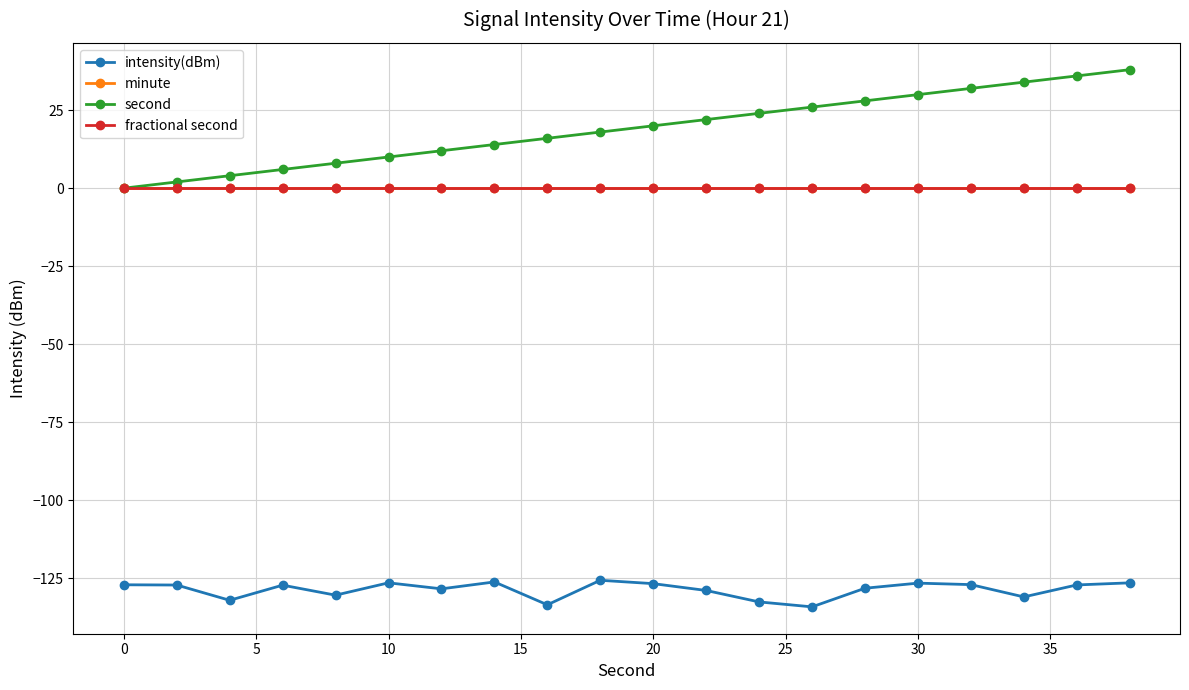

Does the chart have visible grid lines?

Yes